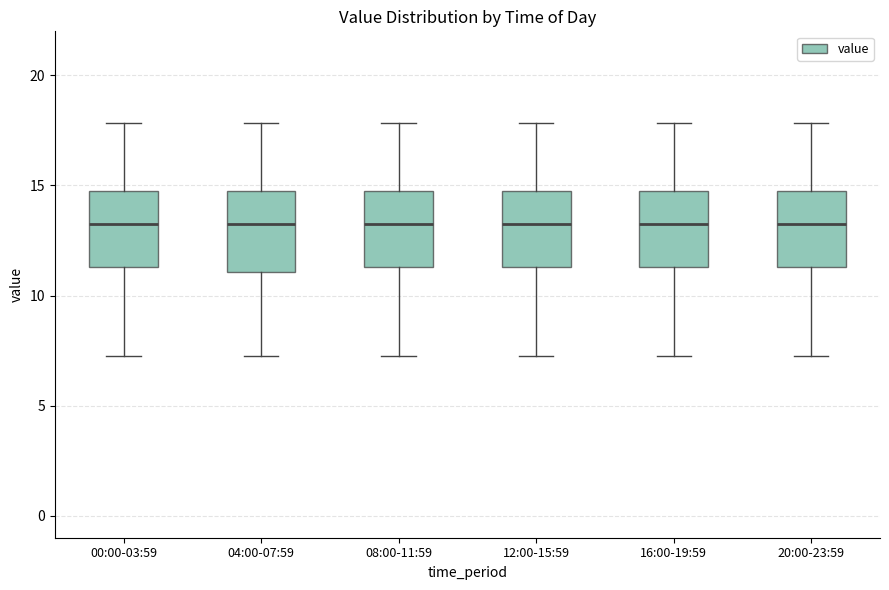

Where does the median line of the box for 04:00-07:59 sit on the y-axis? The values are not printed on the chart, so give them approximately, as read against the axis.

13.5